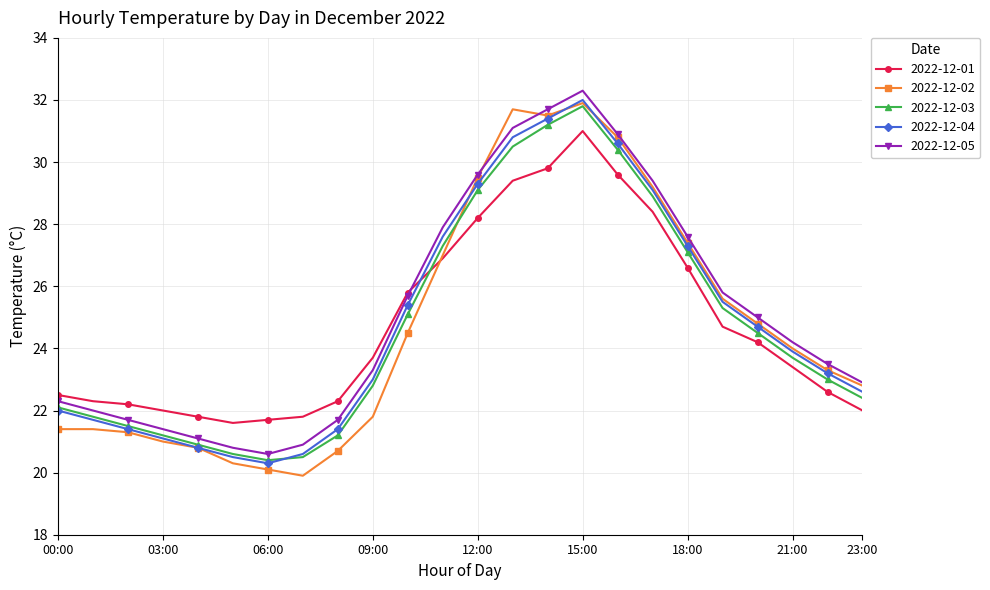

What is the difference between the second highest and second lowest values in the 2022-12-02 series?

11.6